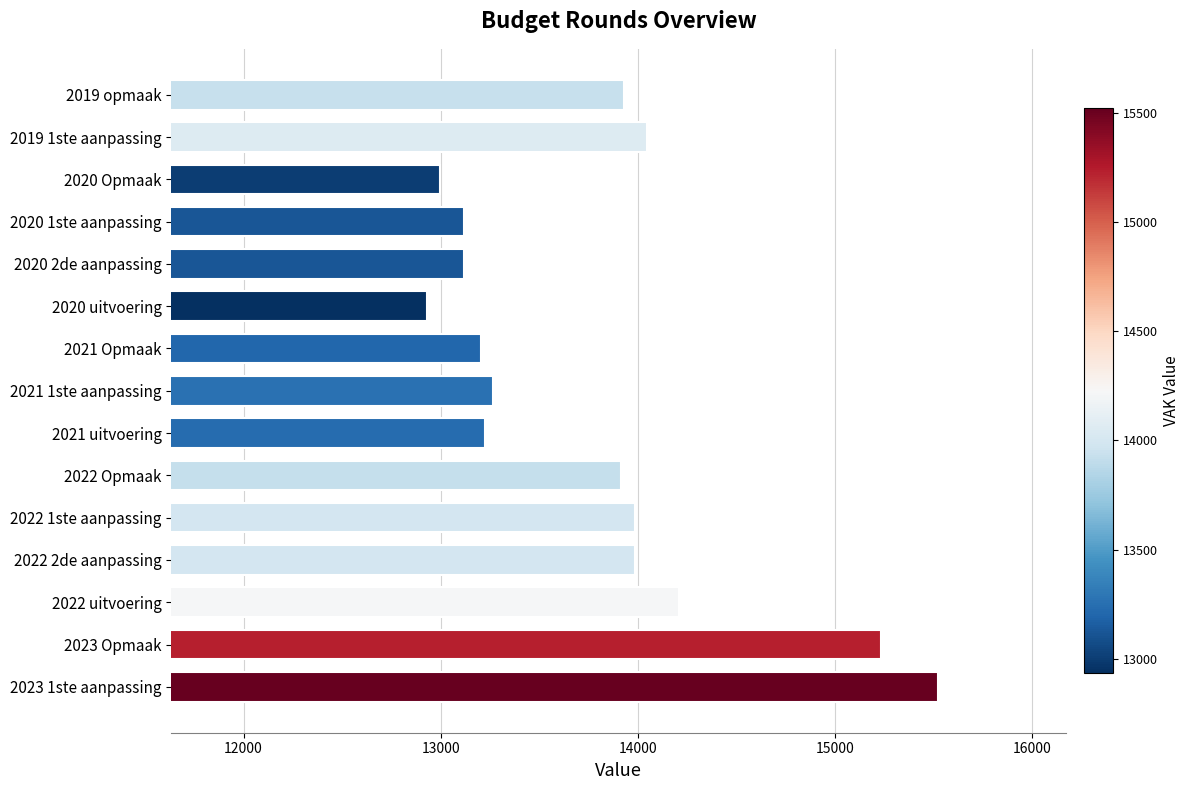

Which category has the highest value across all series?

2023 1ste aanpassing